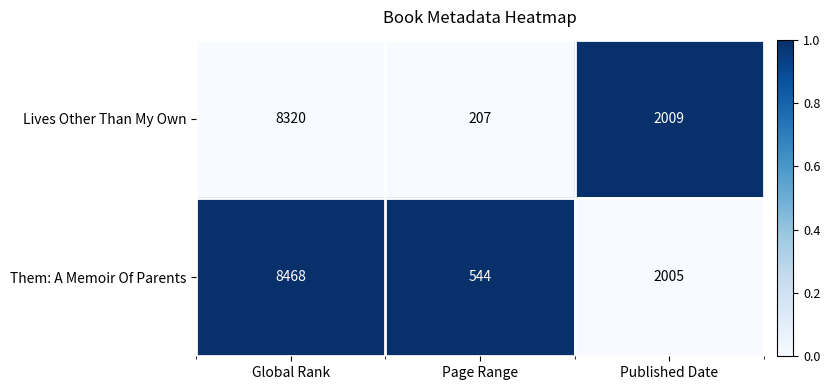

What is the spread (max minus min) of values at Page Range?

337